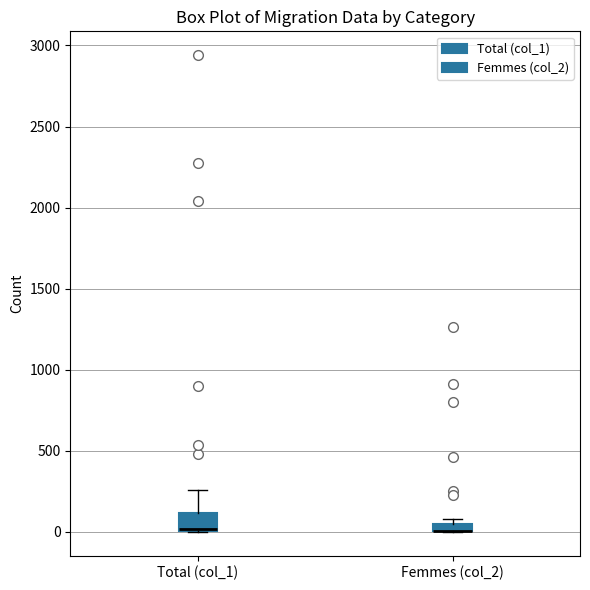

Where does the upper whisker of the box for Total (col_1) end on the y-axis? The values are not printed on the chart, so give them approximately, as read against the axis.

250